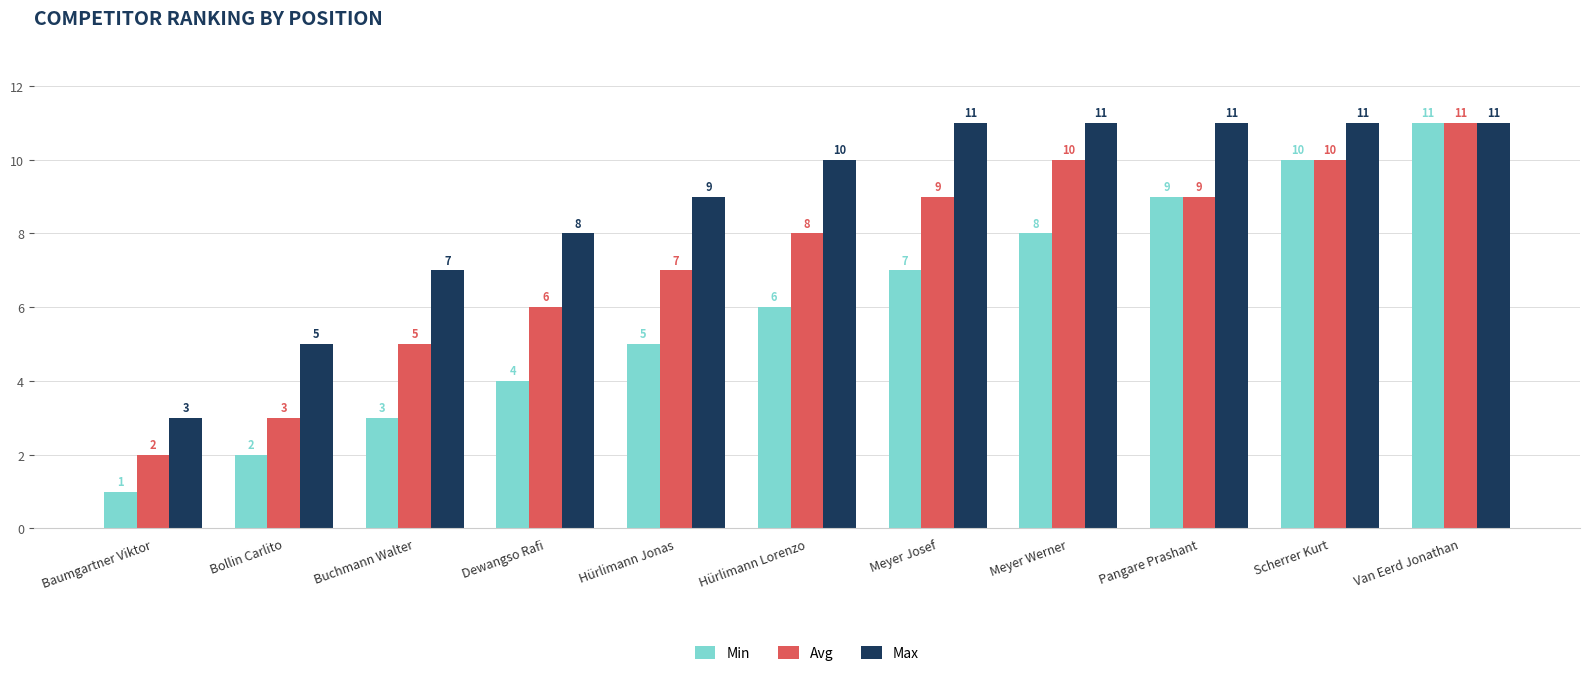

What value does the Min series have at Baumgartner Viktor?

1